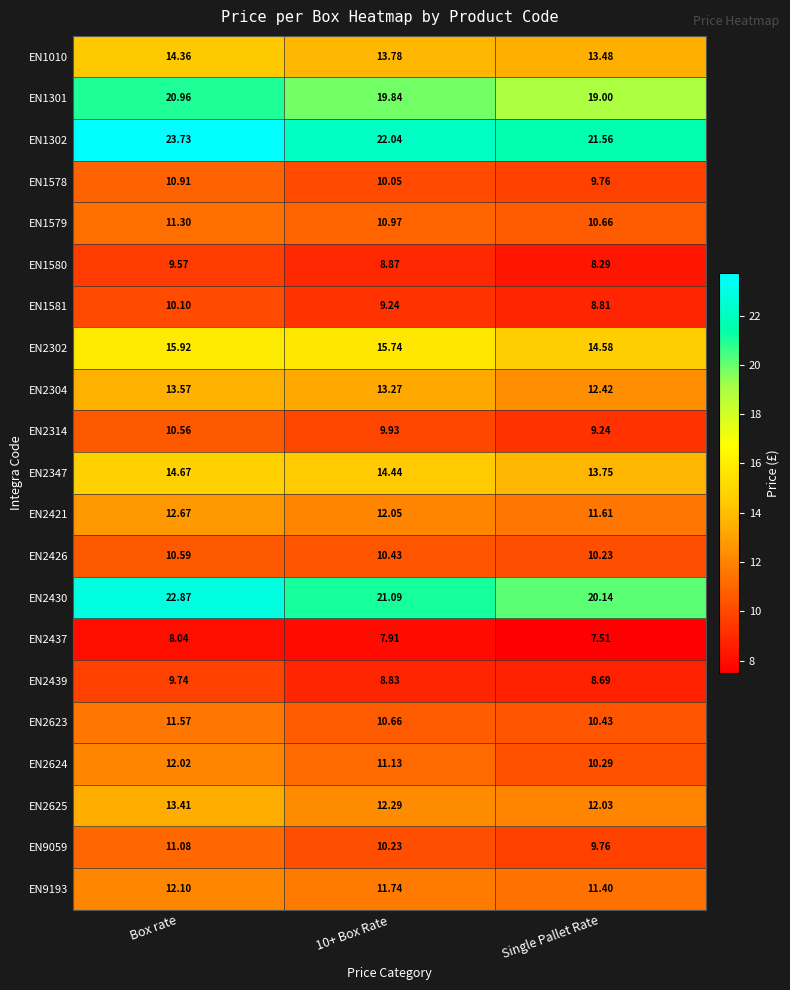

Is the value of EN2421 at Box rate greater than the value of EN1578 at Box rate?

Yes